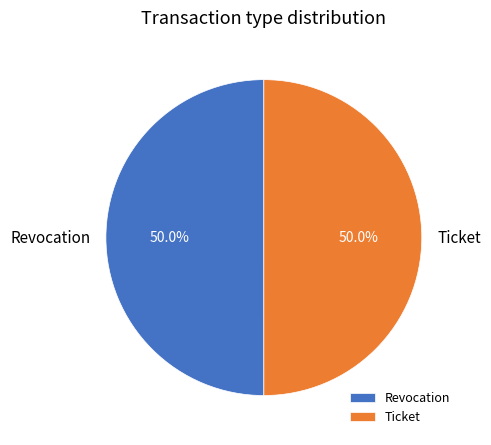

Combined, what portion of the pie is Revocation and Ticket?

100.0%